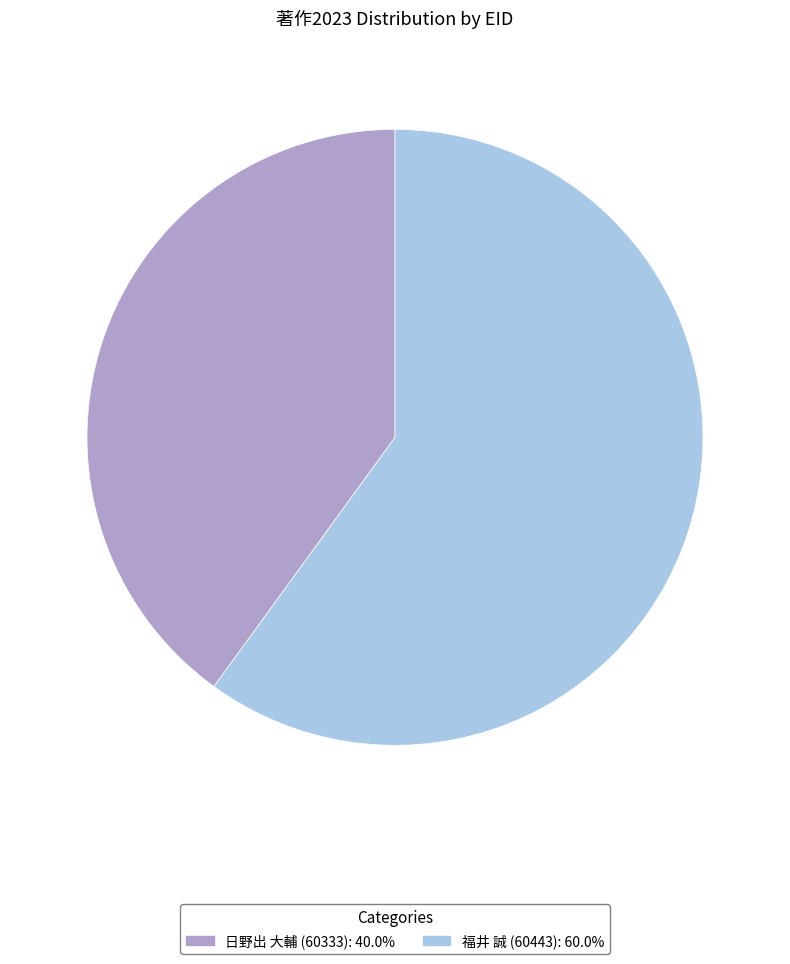

Does any single category account for the majority?

Yes